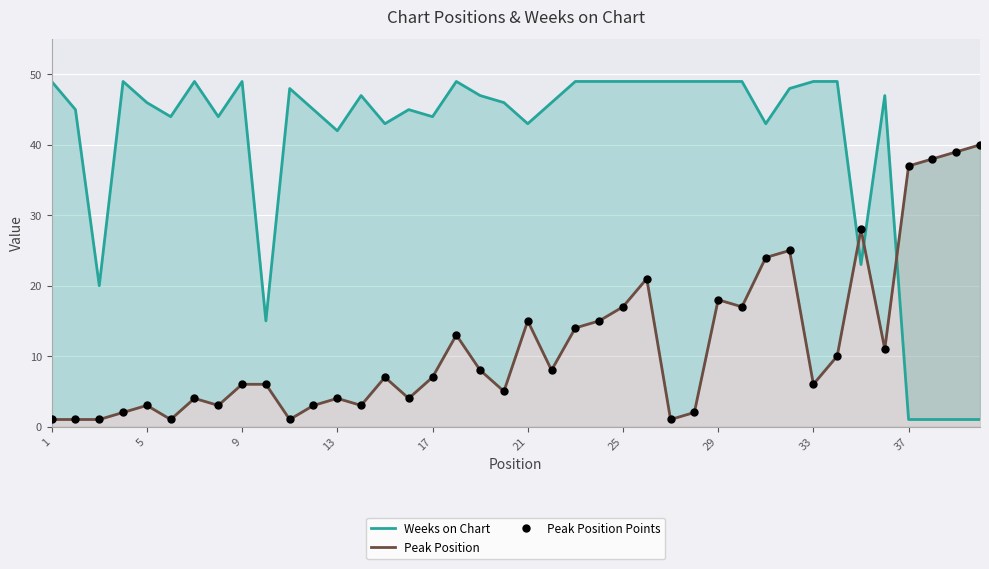

Which series contains the highest Y value?

Weeks on Chart (line)